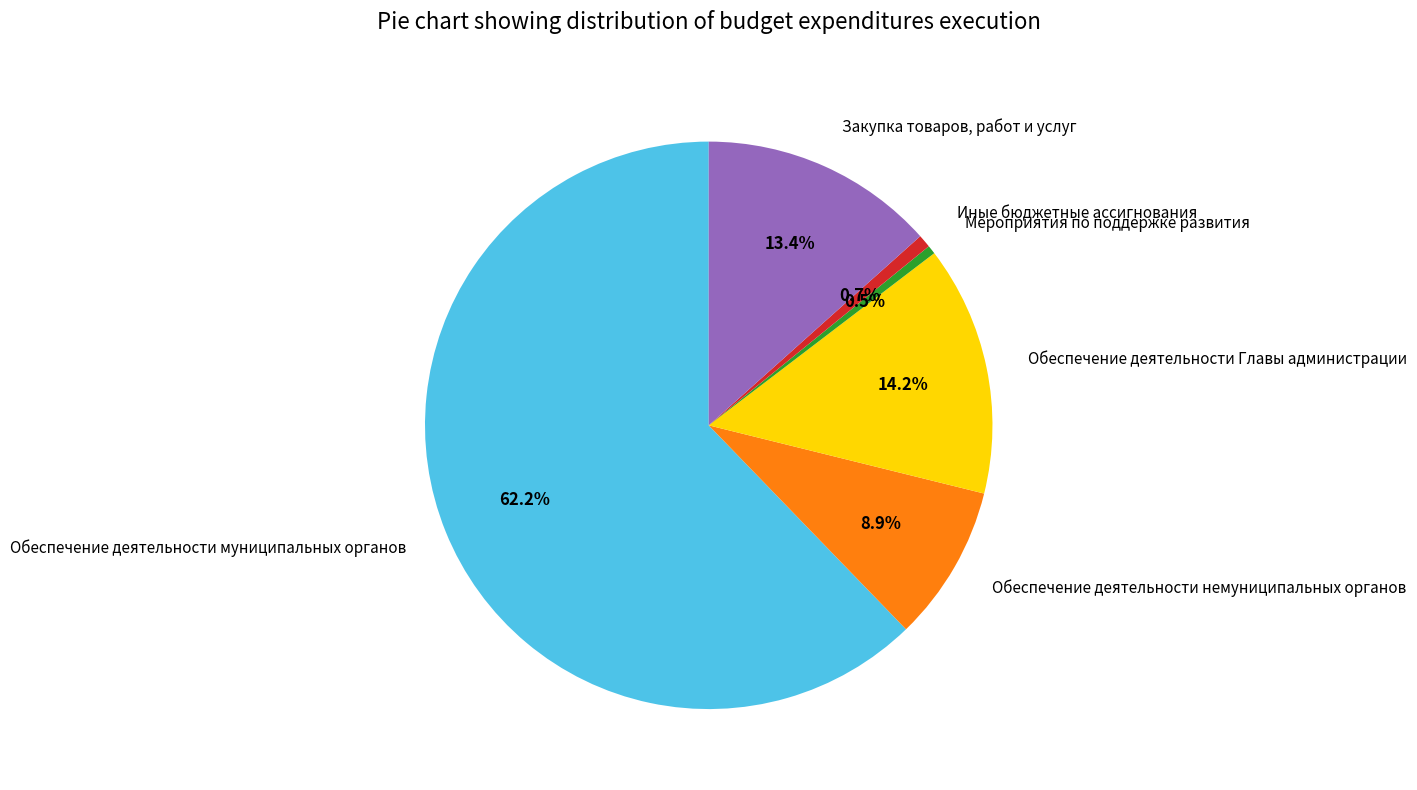

To the nearest percent, what is the combined percentage of Обеспечение деятельности немуниципальных органов and Закупка товаров, работ и услуг?

22%